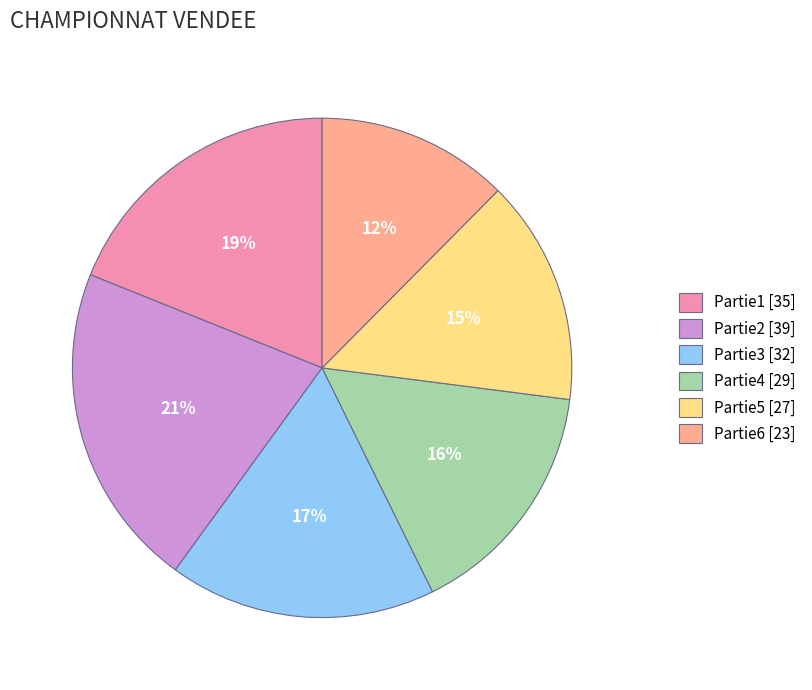

Does Partie4 represent more than half of the total?

No